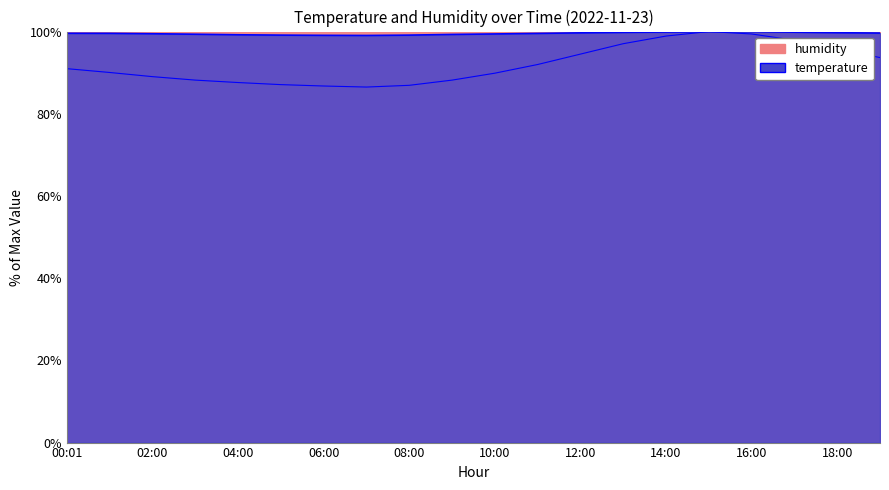

How many intersections are there between temperature and humidity?

2